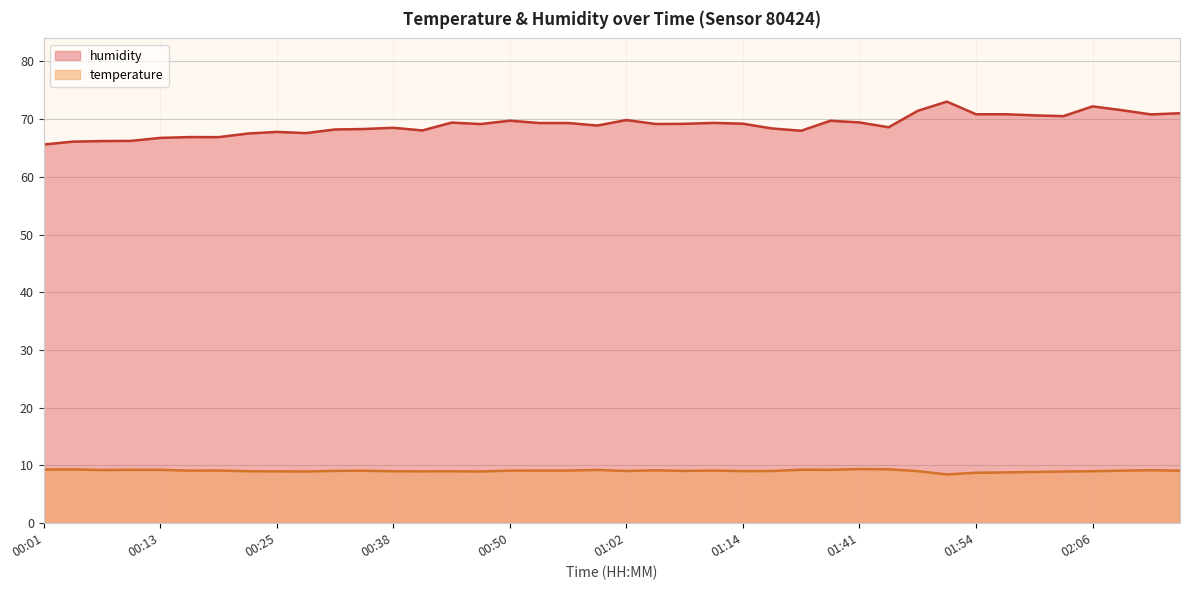

At which label is temperature closest to 8?

01:51